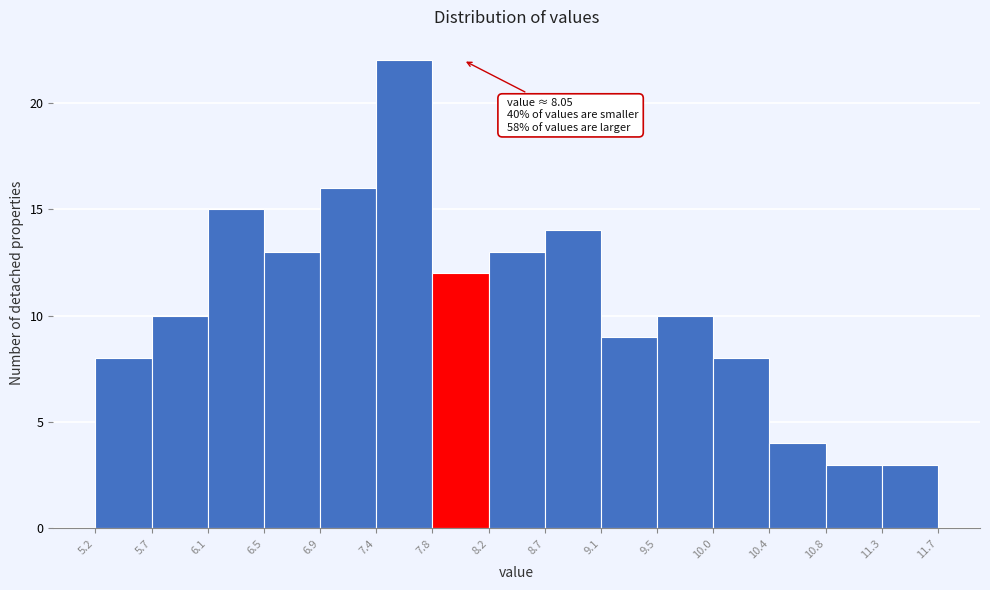

Over which range of the x-axis is the bar tallest?

7.4 to 7.8